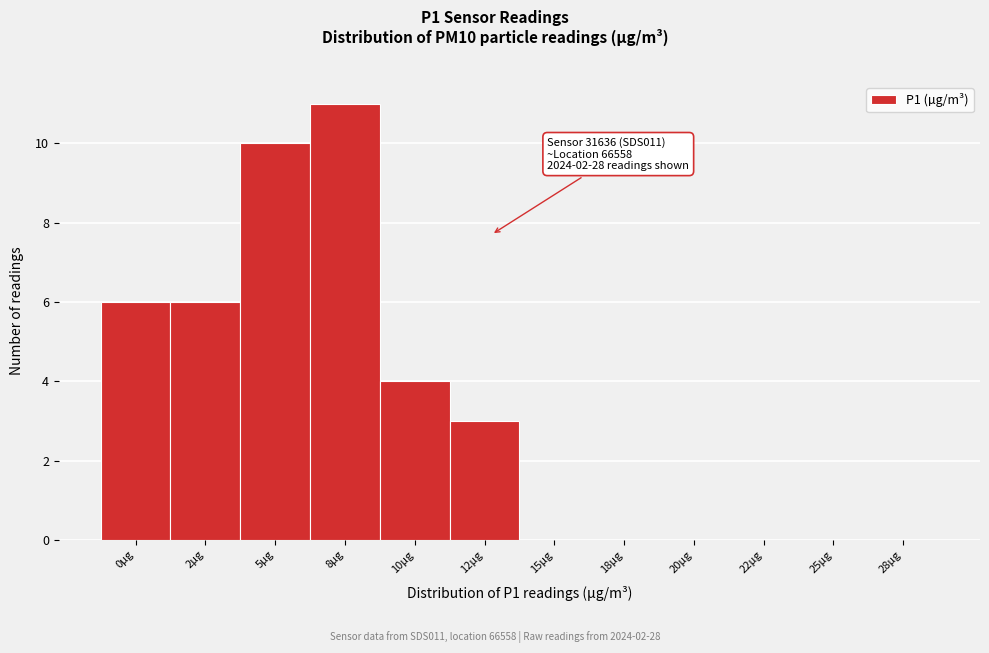

Reading left to right, transcribe all the data shown in this chart.

0µg=6	2µg=6	5µg=10	8µg=11	10µg=4	12µg=3	15µg=0	18µg=0	20µg=0	22µg=0	25µg=0	28µg=0